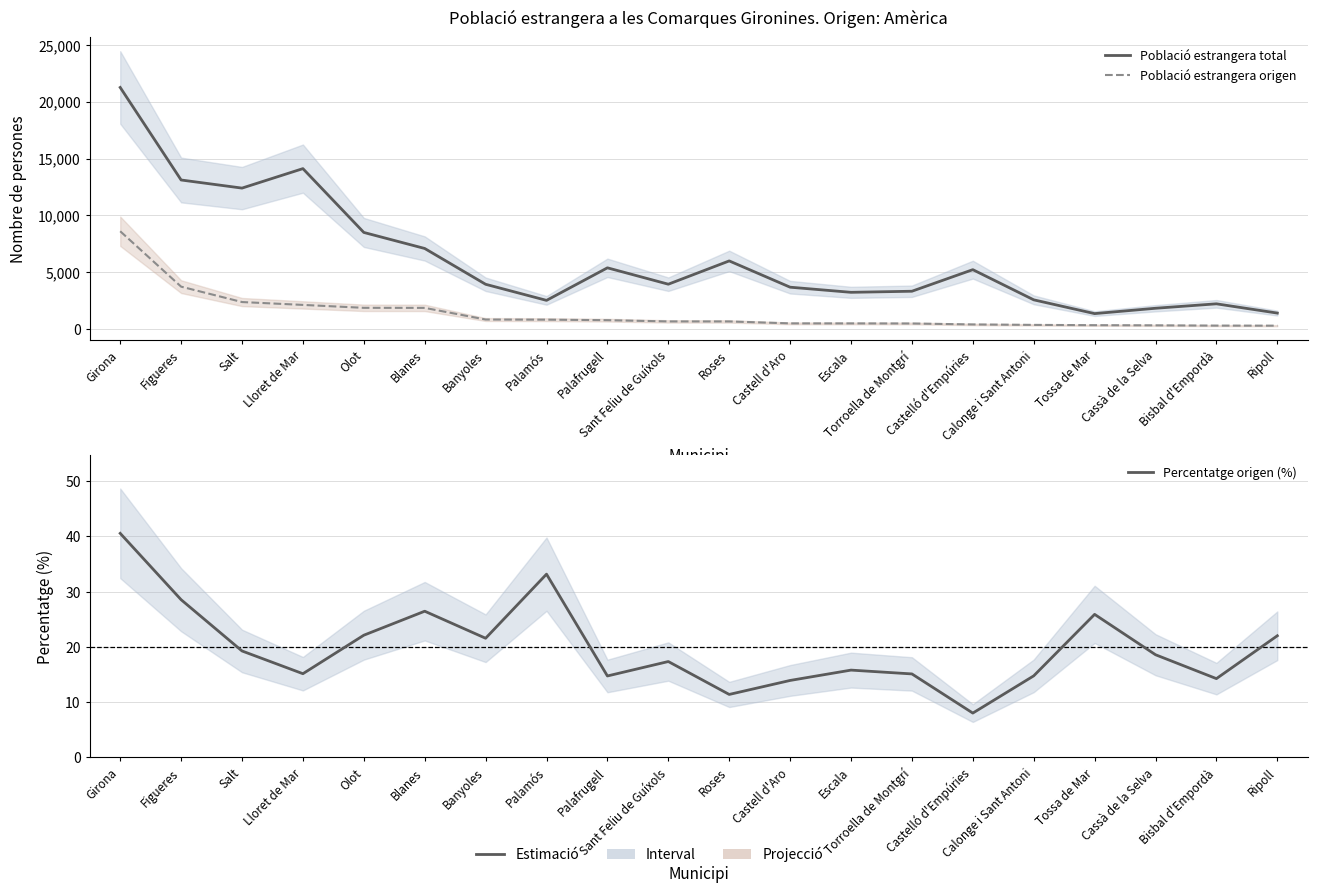

Reading right to left, what are all the values shown in this chart?

Població estrangera total: 1418.0	2232.0	1842.0	1372.0	2583.0	5234.0	3338.0	3243.0	3693.0	6003.0	3956.0	5396.0	2535.0	3949.0	7096.0	8505.0	14114.0	12402.0	13115.0	21248.0
Població estrangera origen: 312.0	318.0	342.0	355.0	381.0	420.0	504.0	512.0	514.0	684.0	686.0	795.0	840.0	851.0	1876.0	1880.0	2137.0	2388.0	3741.0	8610.0
Percentatge origen (%): 22.0	14.2	18.6	25.9	14.8	8.0	15.1	15.8	13.9	11.4	17.3	14.7	33.1	21.6	26.4	22.1	15.1	19.2	28.5	40.5